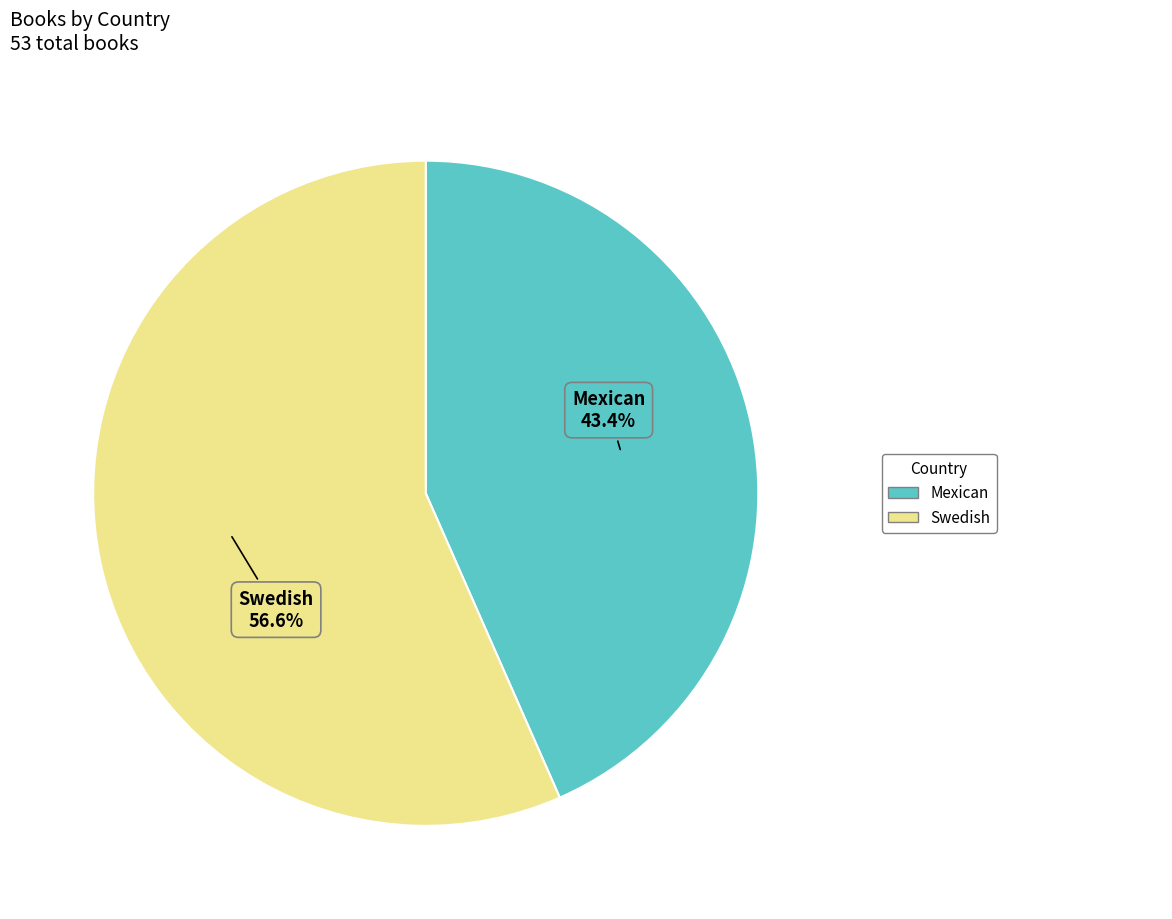

To the nearest percent, what is the combined percentage of Swedish and Mexican?

100%